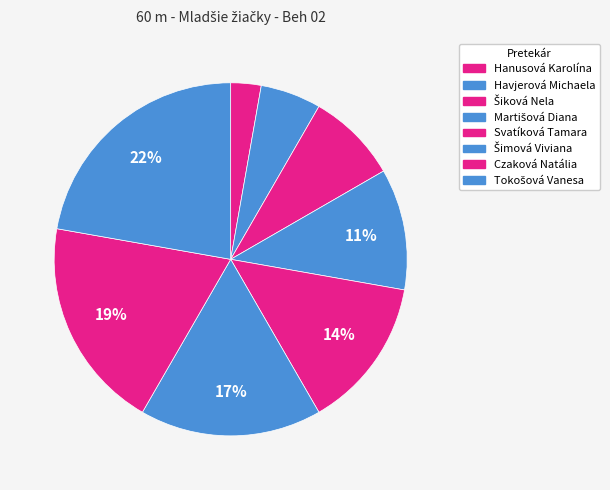

Count the number of slices in the pie.

8